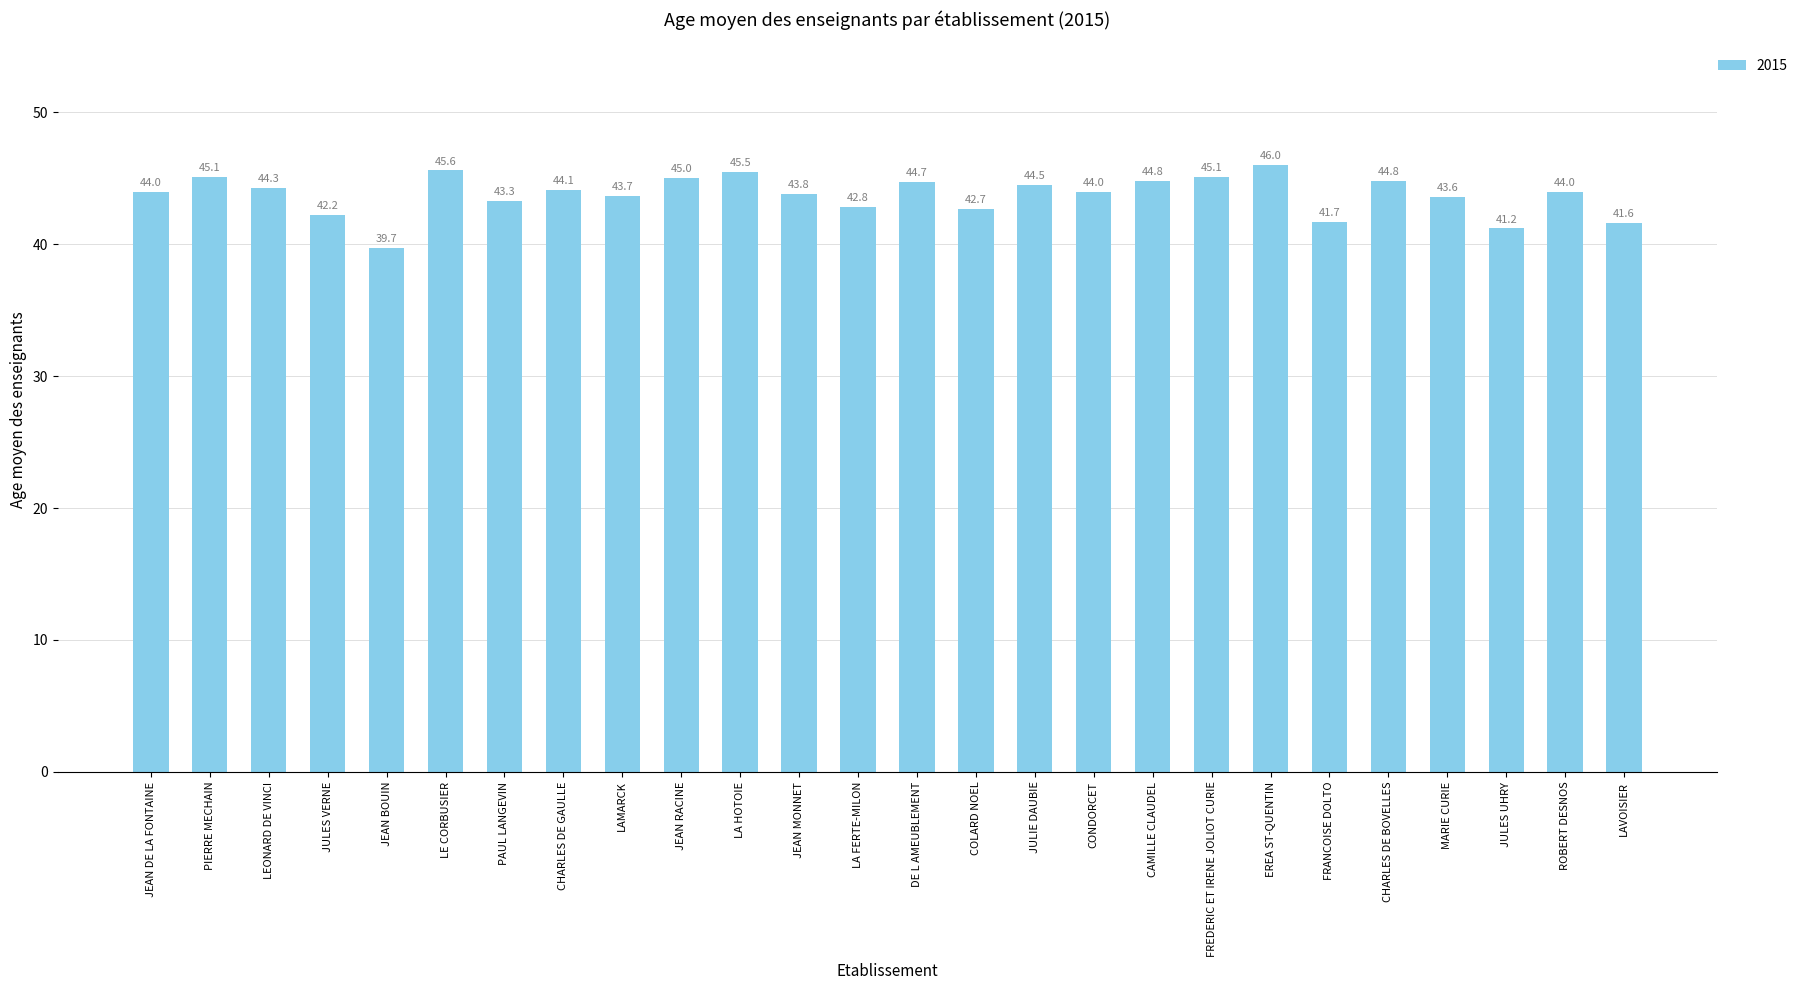

What is the sum of the values at LA HOTOIE and JULIE DAUBIE?

90.0